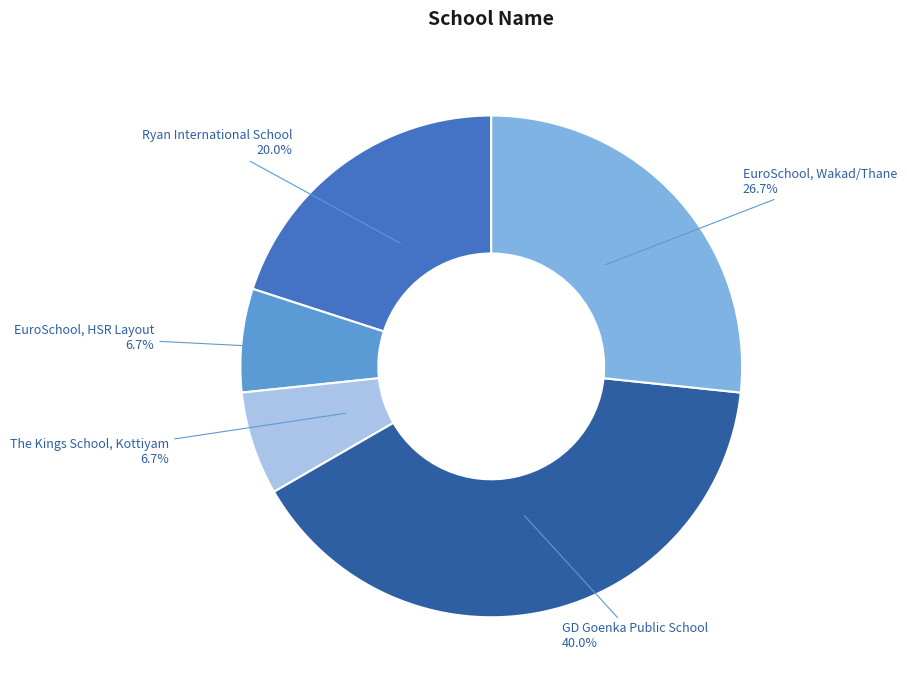

How much of the chart is everything except Ryan International School?

80.0%